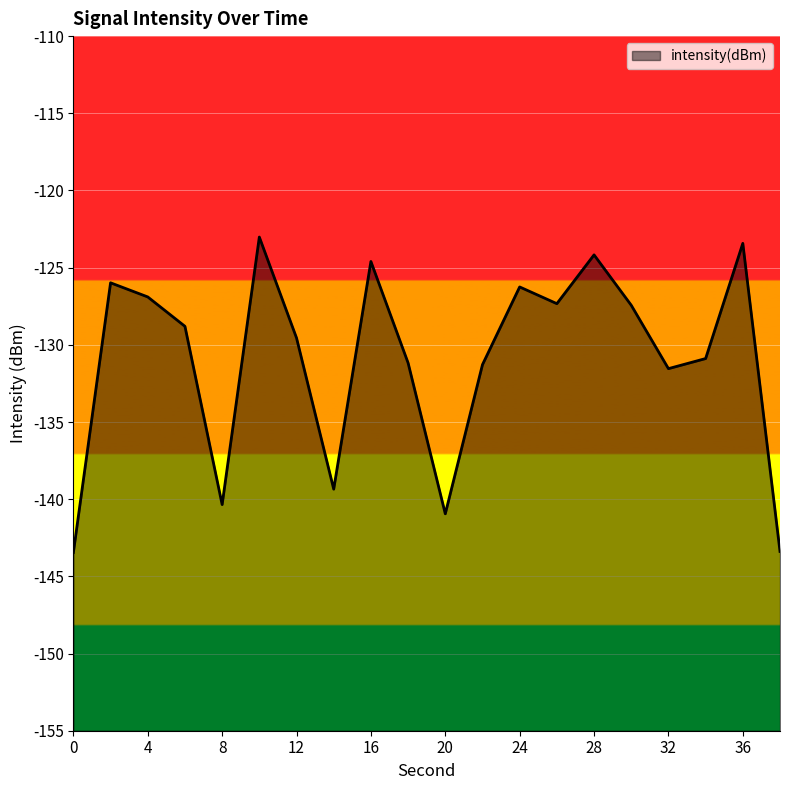

How many categories are shown in the chart?

20